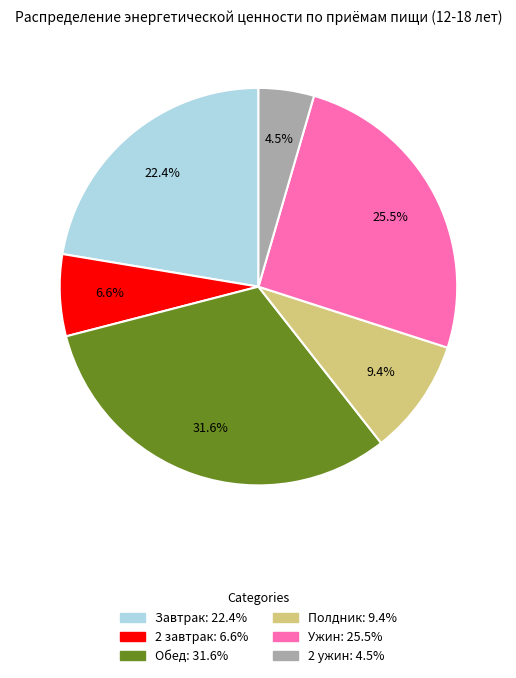

Rank the categories by value from highest to lowest.

Обед, Ужин, Завтрак, Полдник, 2 завтрак, 2 ужин